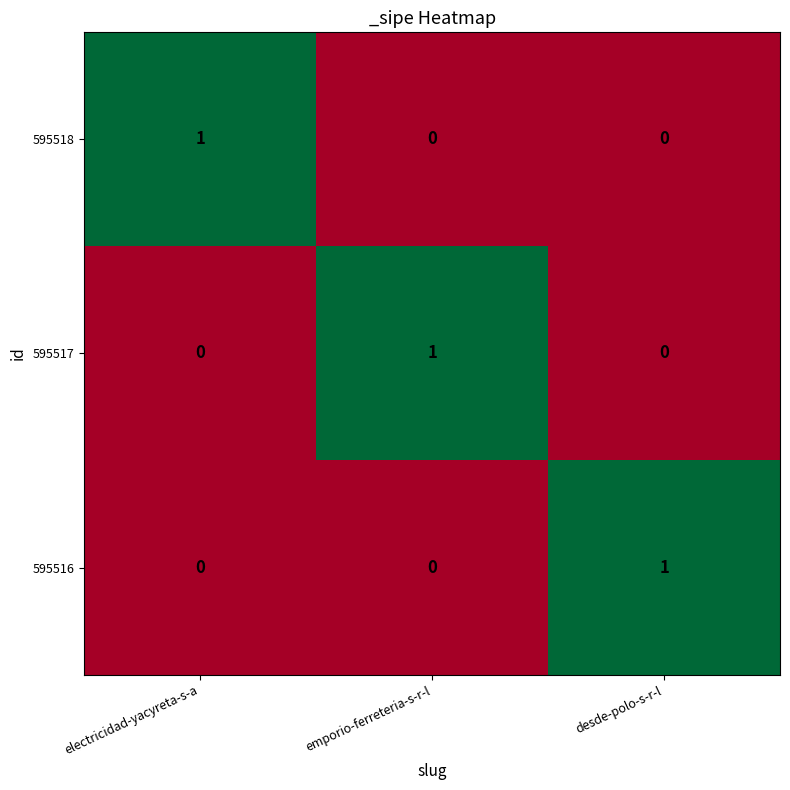

Is the value of 595518 at electricidad-yacyreta-s-a greater than the value of 595516 at emporio-ferreteria-s-r-l?

Yes